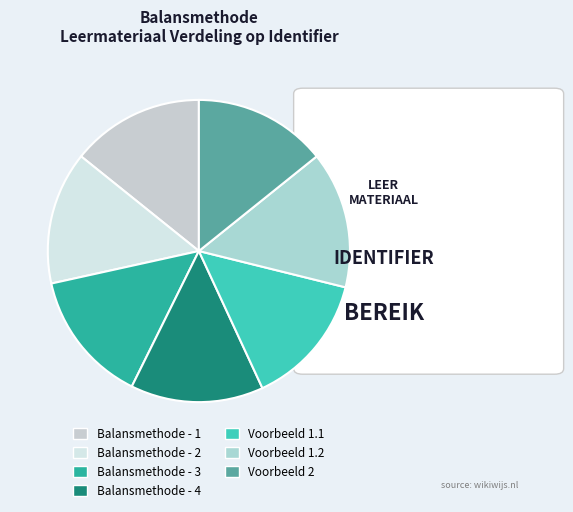

Does any single category account for the majority?

No